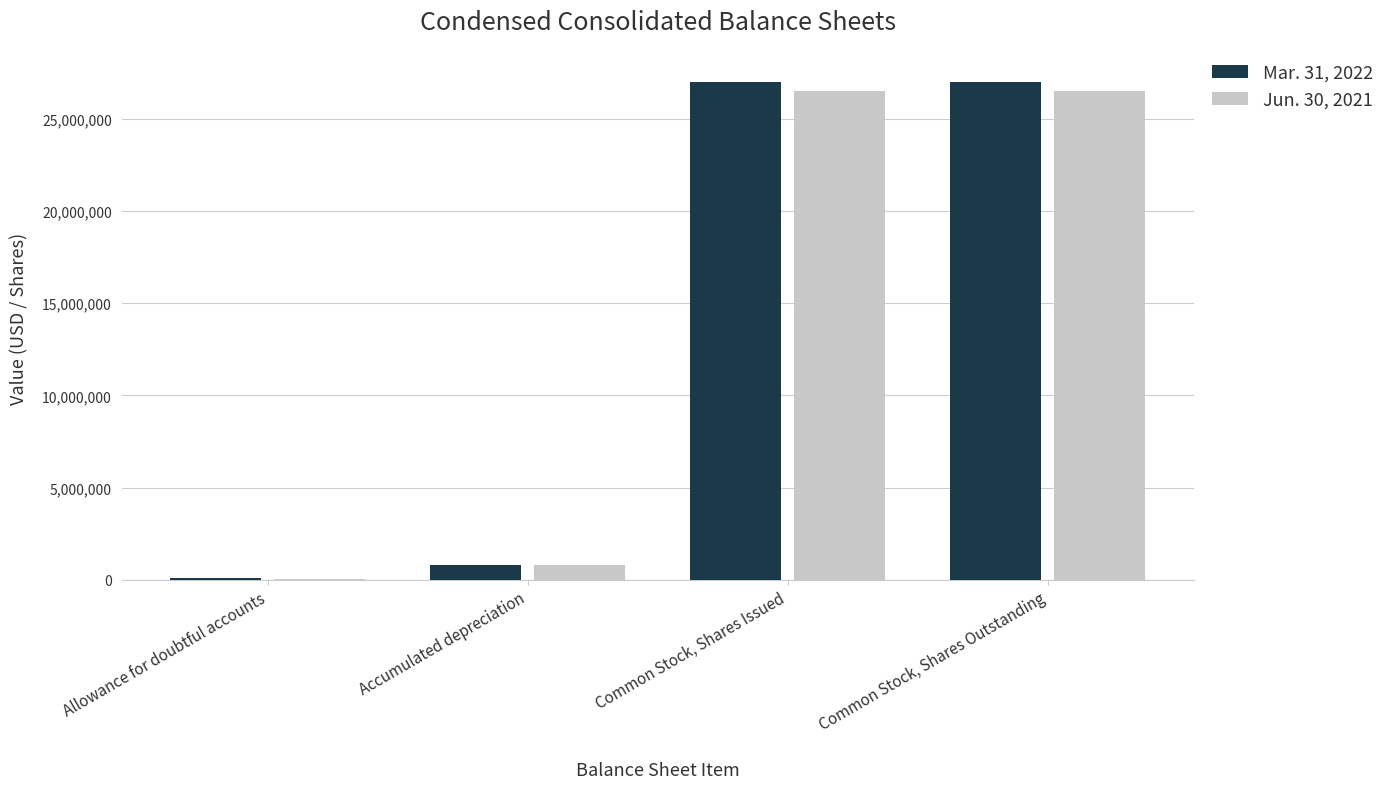

The value of Jun. 30, 2021 at Common Stock, Shares Issued is 26498215. True or false?

True